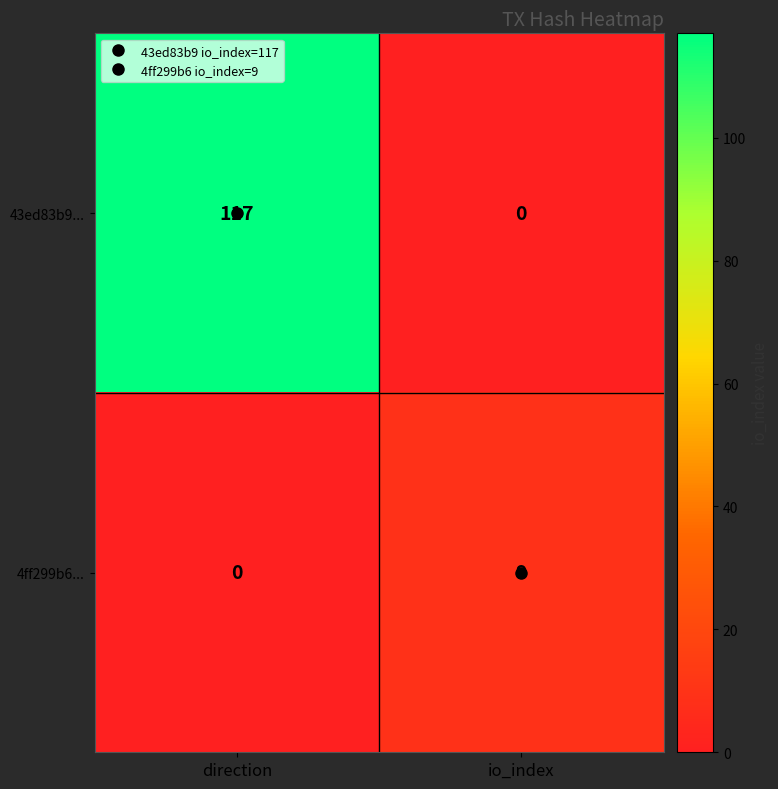

What is the total value across all series at direction?

117